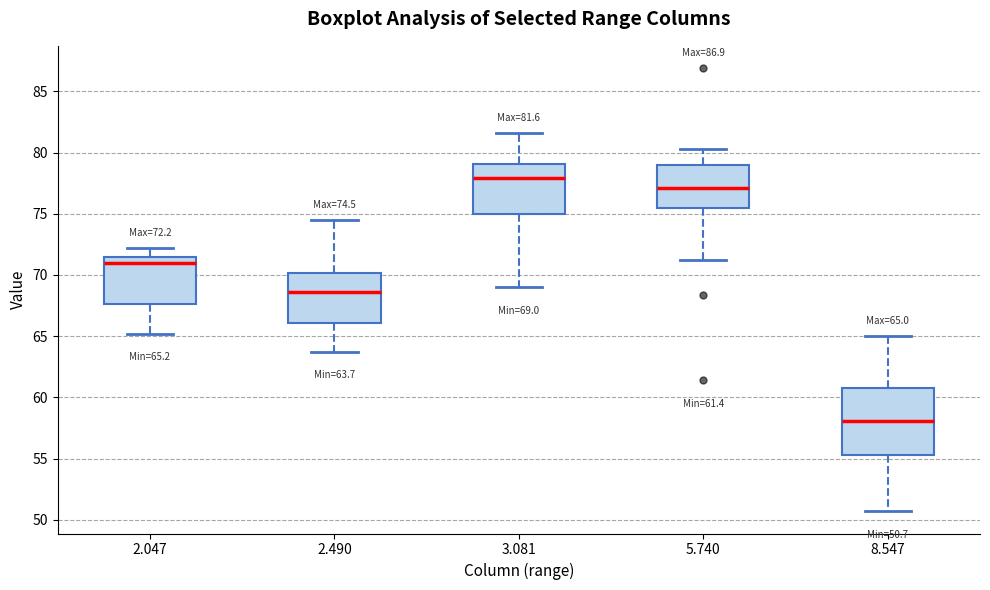

Which box's median line is the lowest?

8.547